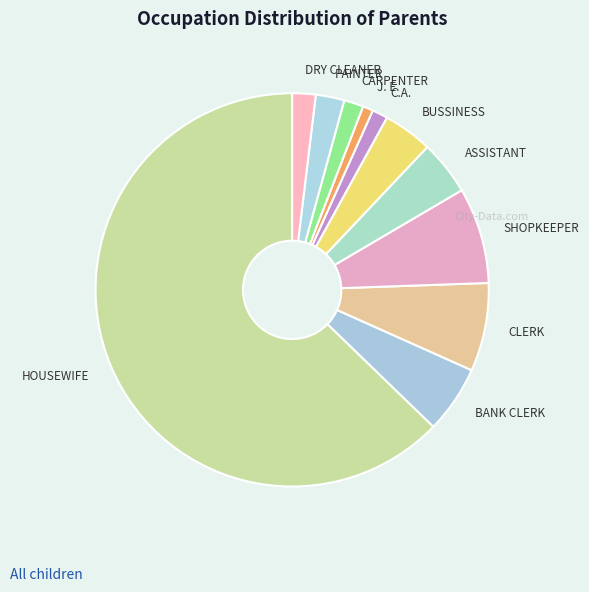

What is the ratio of the value at CARPENTER to the value at DRY CLEANER?

0.8